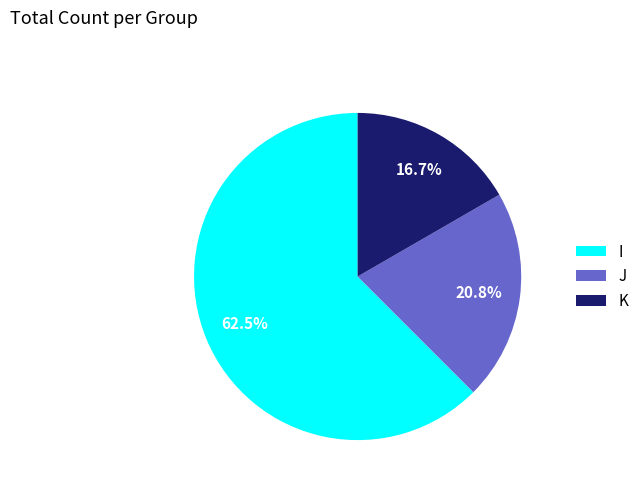

Does I account for over 50% of the chart?

Yes